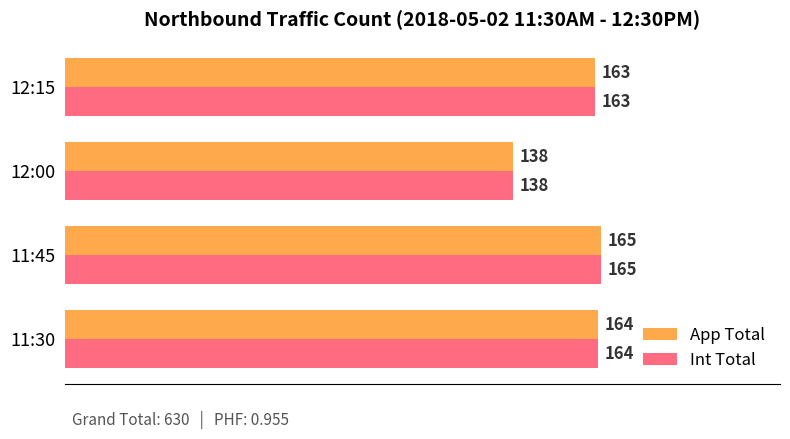

What is the maximum value for Int Total?

165